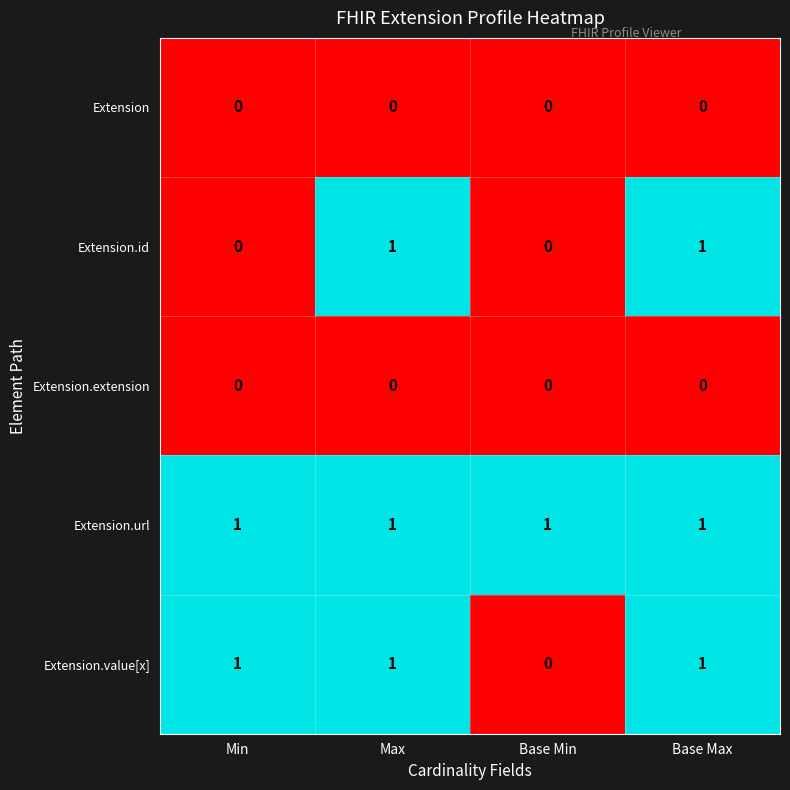

Which series has the largest total across all categories?

Extension.url